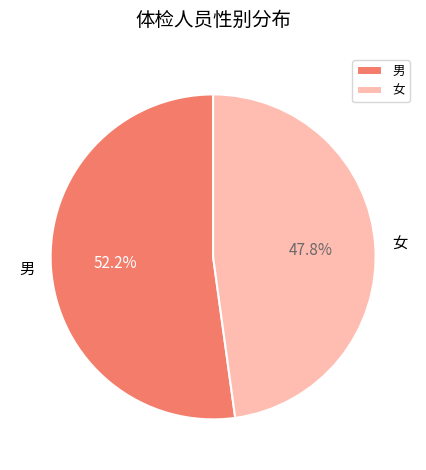

Count the number of slices in the pie.

2